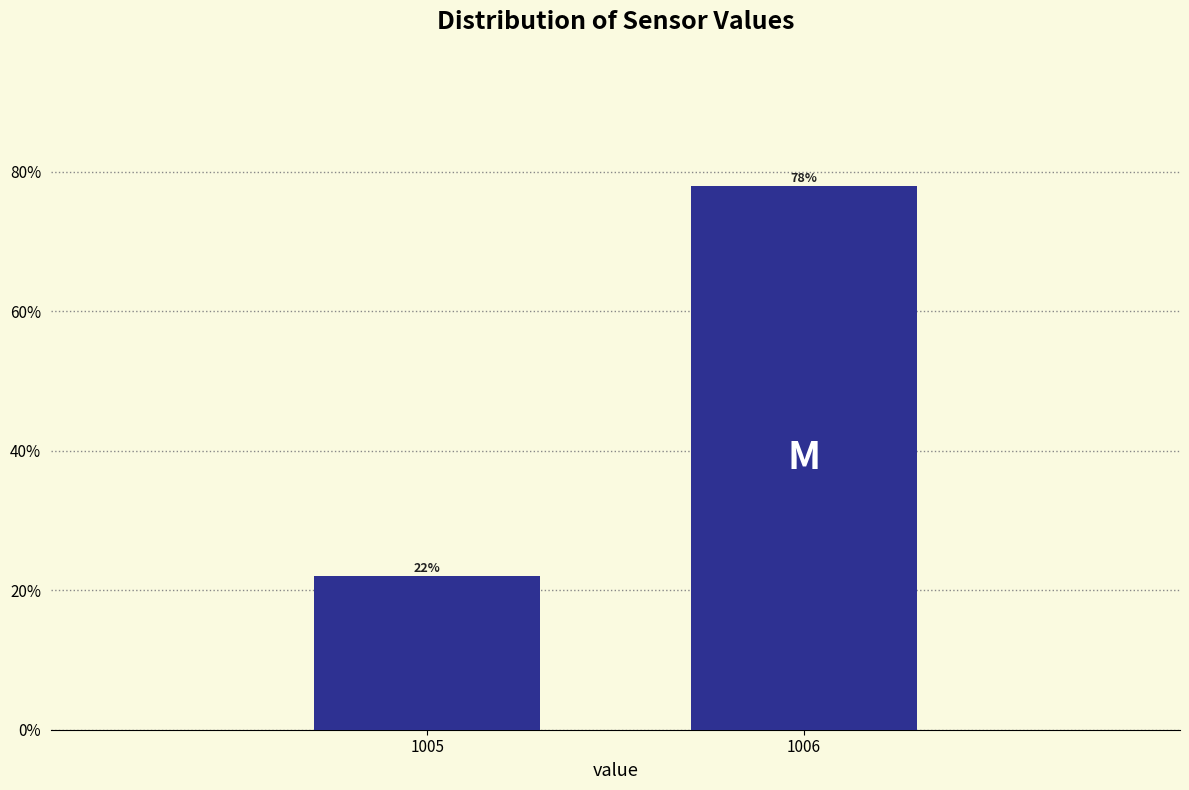

Reading left to right, list all the values displayed in this chart.

22.0	78.0